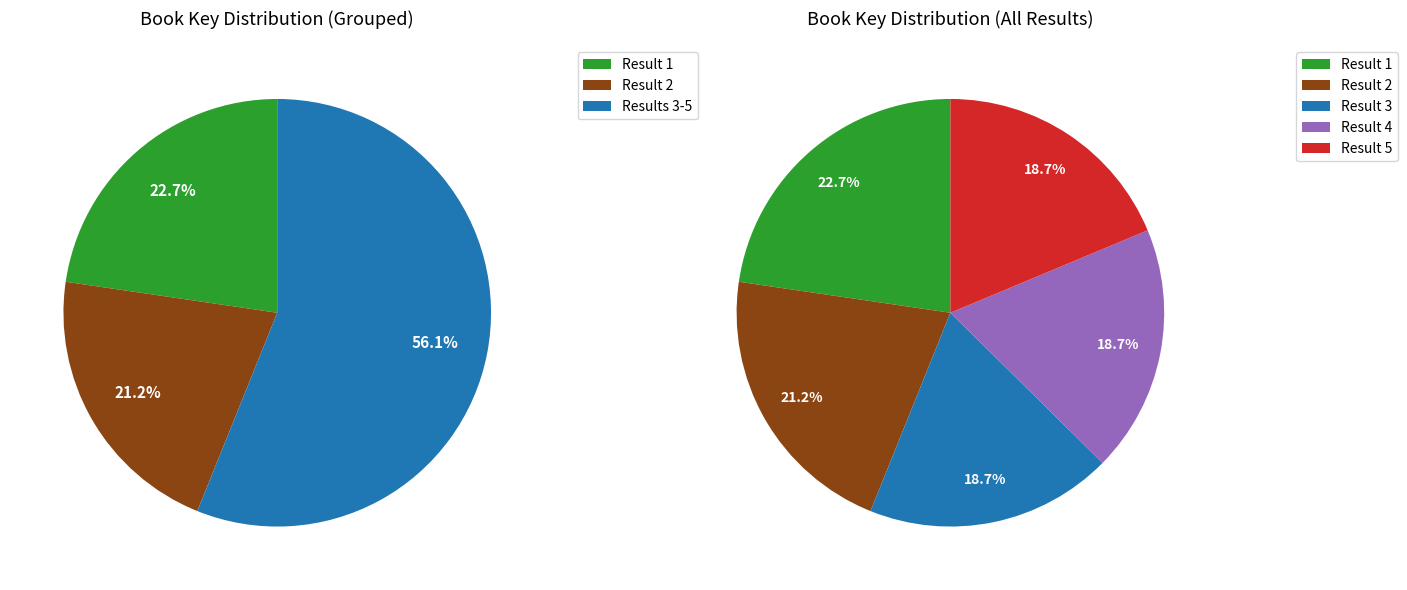

To the nearest percent, what portion does 4 represent?

19%